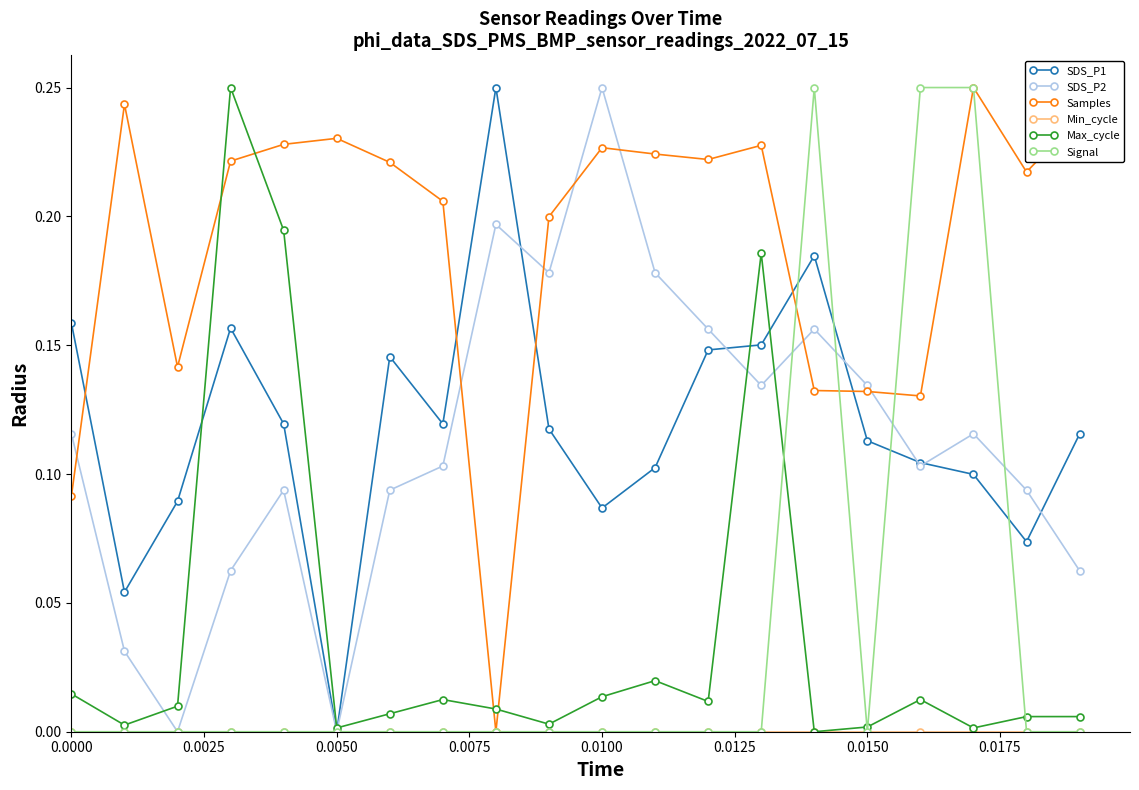

How many times do SDS_P1 and Samples cross each other?

5